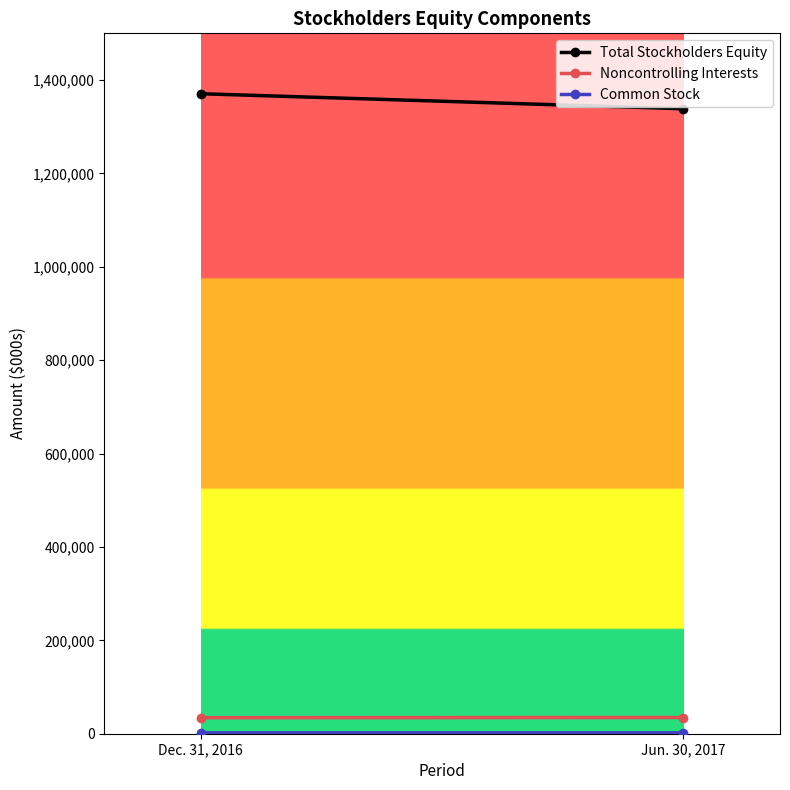

Which has a higher value, Jun. 30, 2017 or Dec. 31, 2016?

Dec. 31, 2016